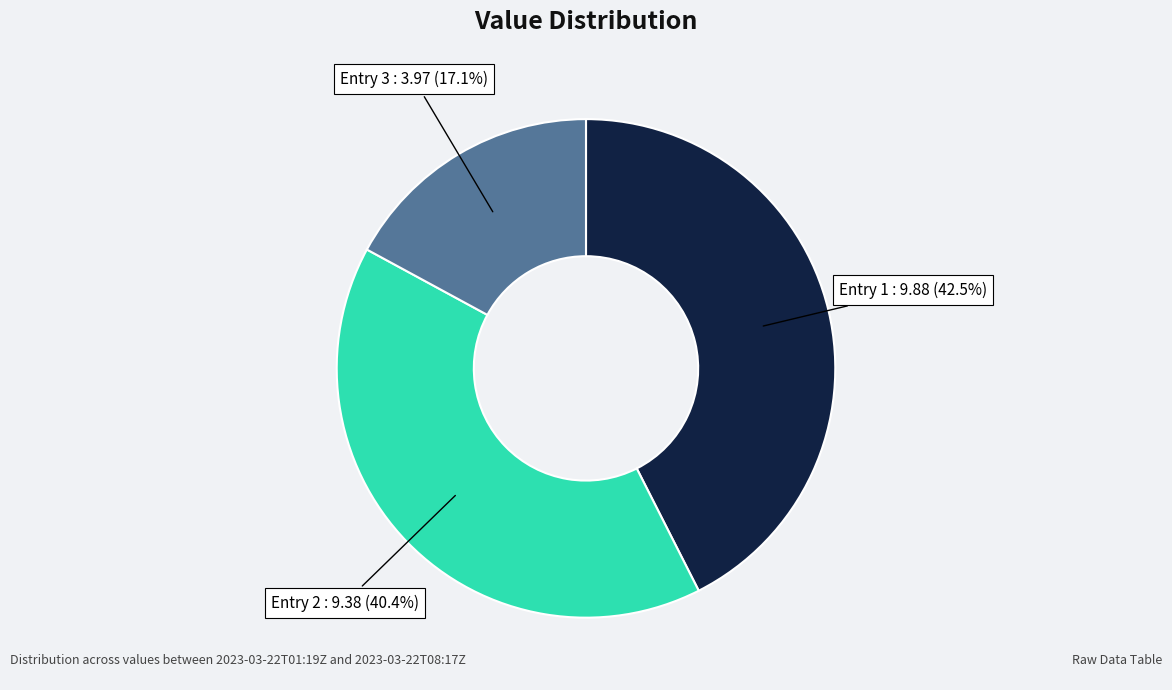

Is there a majority slice in this chart?

No